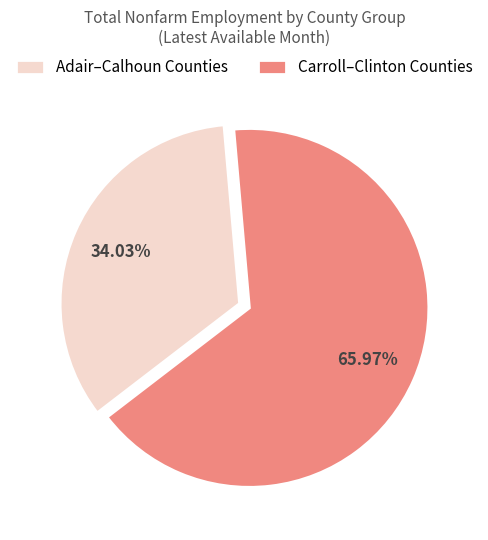

Rank the categories by value from lowest to highest.

Adair–Calhoun Counties, Carroll–Clinton Counties